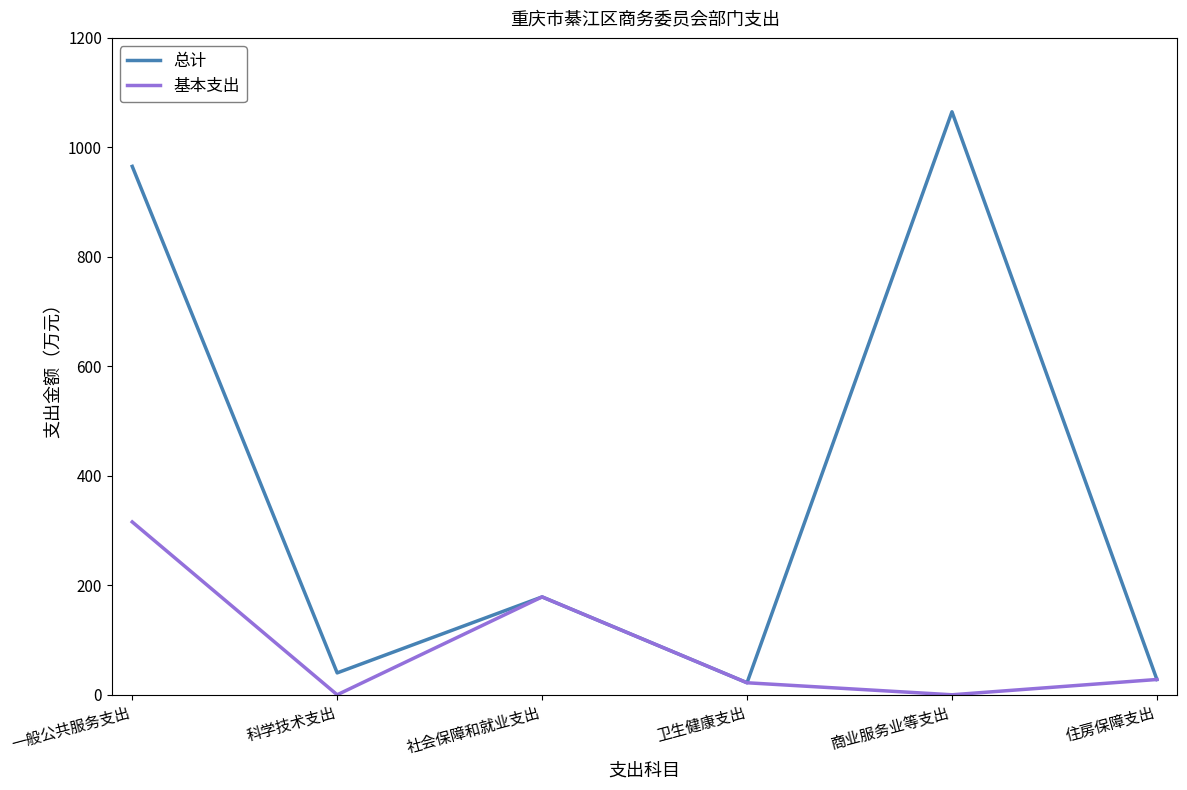

At which category is the sum across all series the highest?

一般公共服务支出